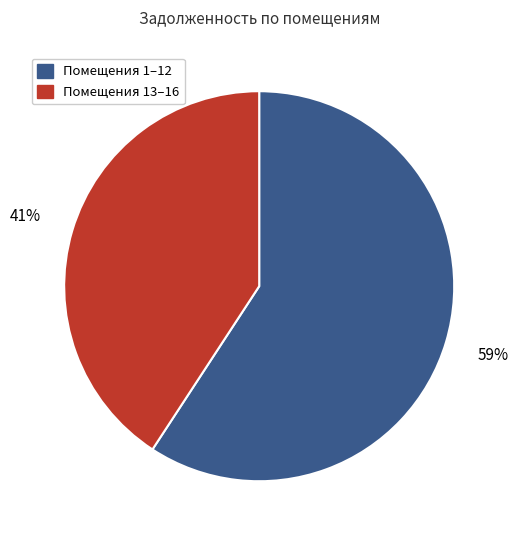

To the nearest percent, what is the average slice percentage?

50%